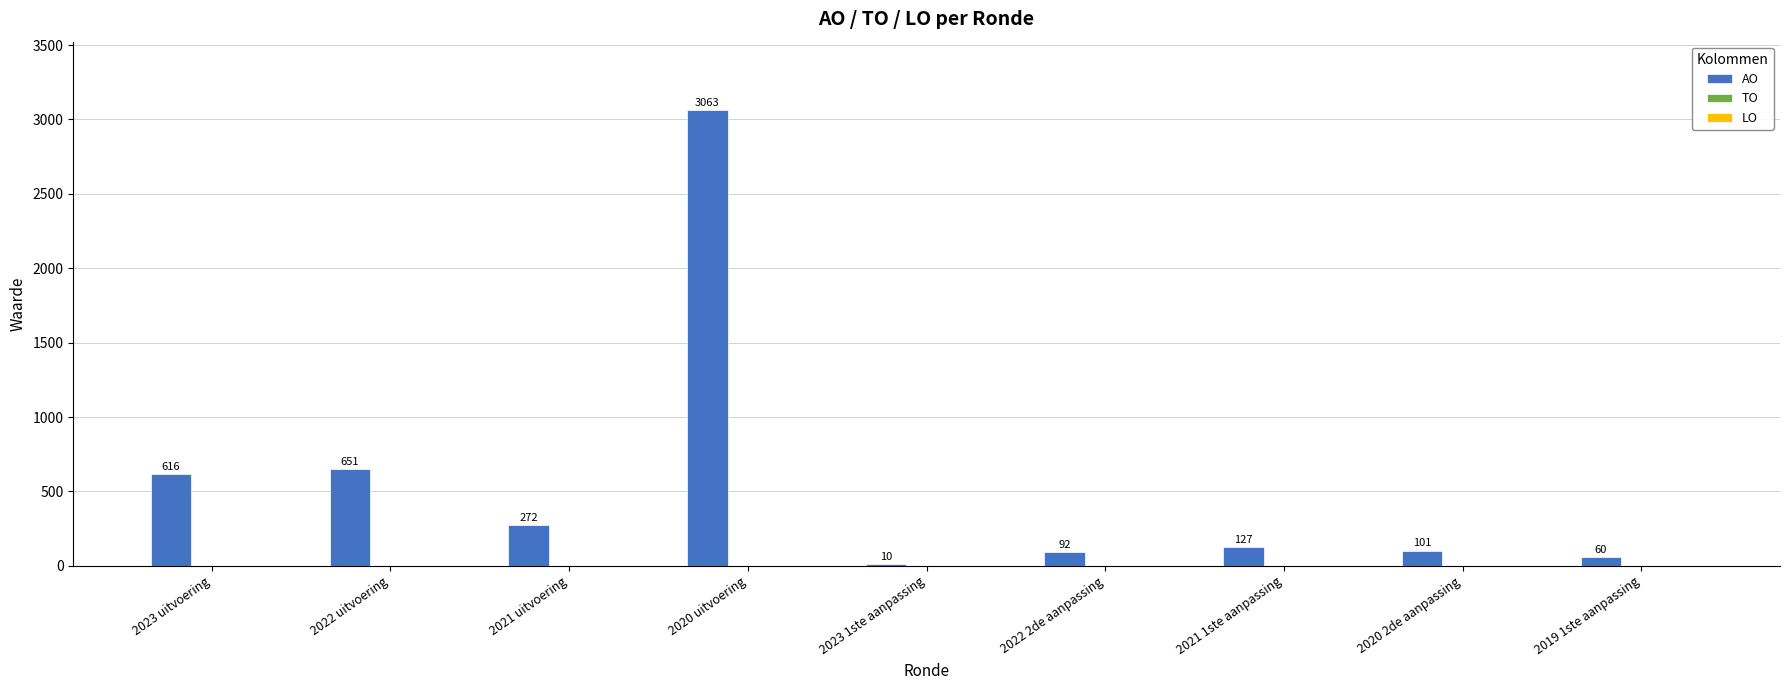

Between 2020 2de aanpassing and 2022 uitvoering, which is larger?

2022 uitvoering